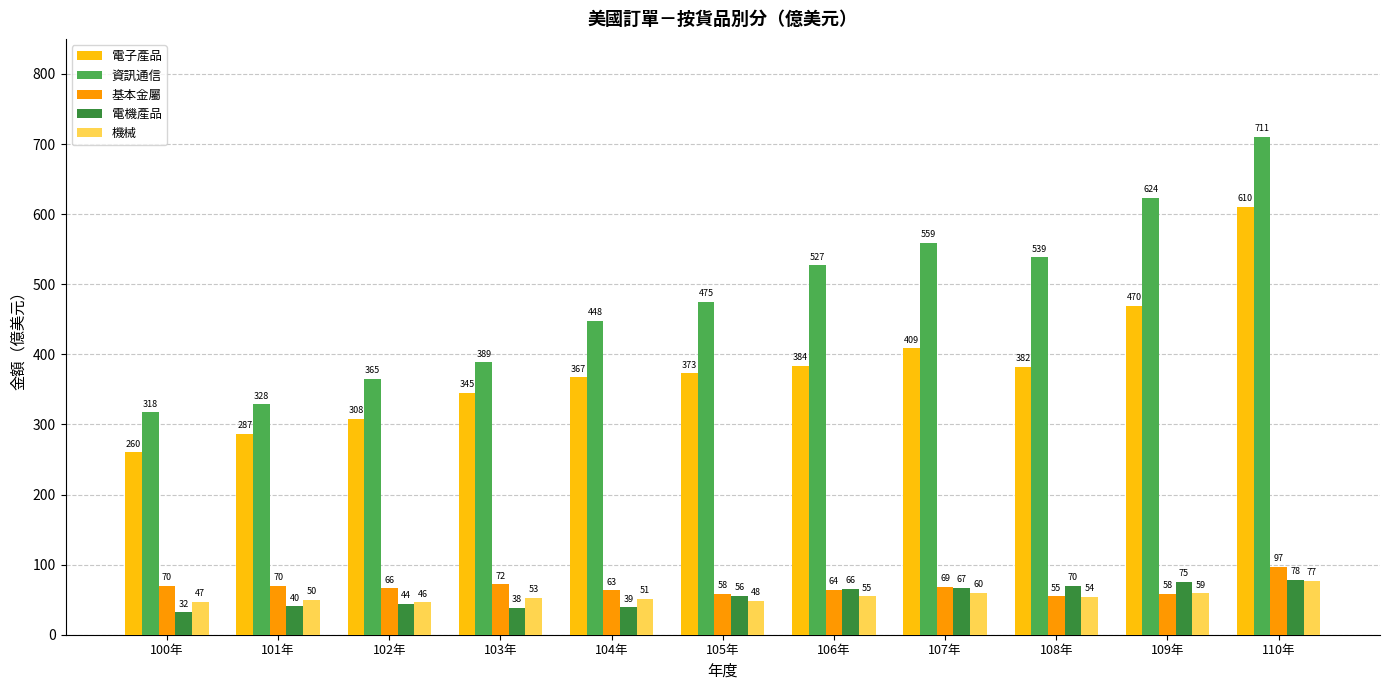

The 電機產品 series shows 91.2 at 105年. True or false?

False